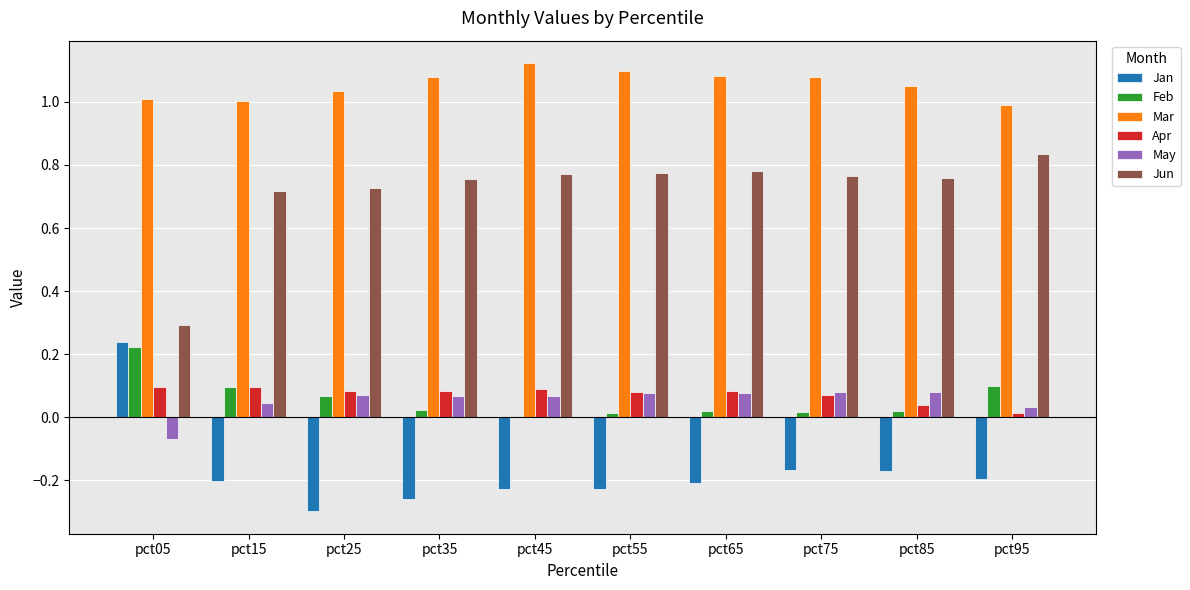

What are all the series names shown in the legend?

Jan, Feb, Mar, Apr, May, Jun